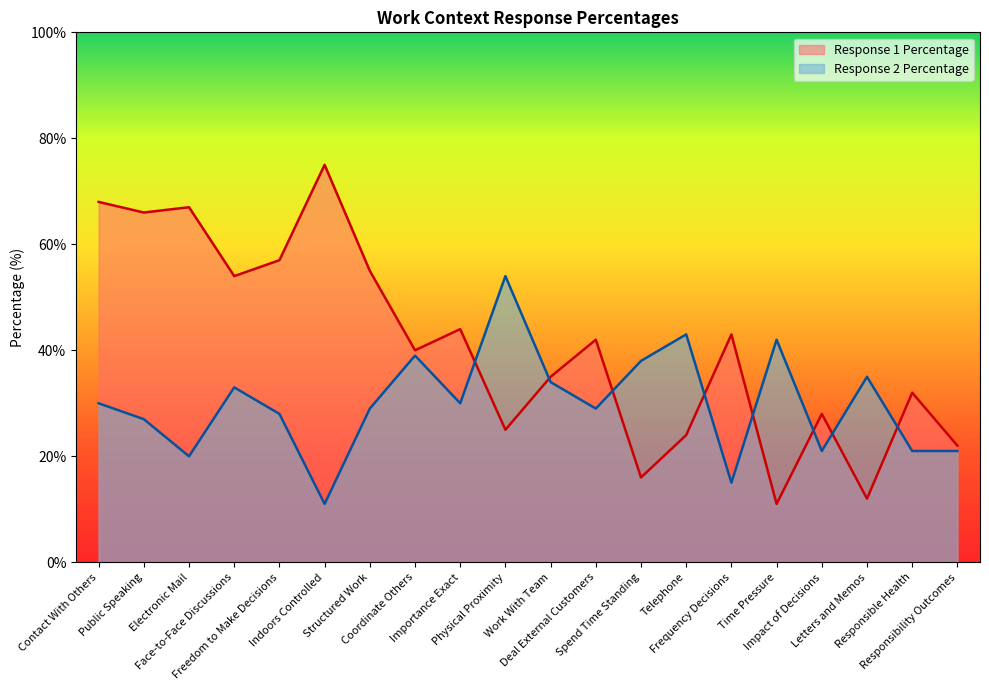

Which series has the widest spread of values?

Response 1 Percentage